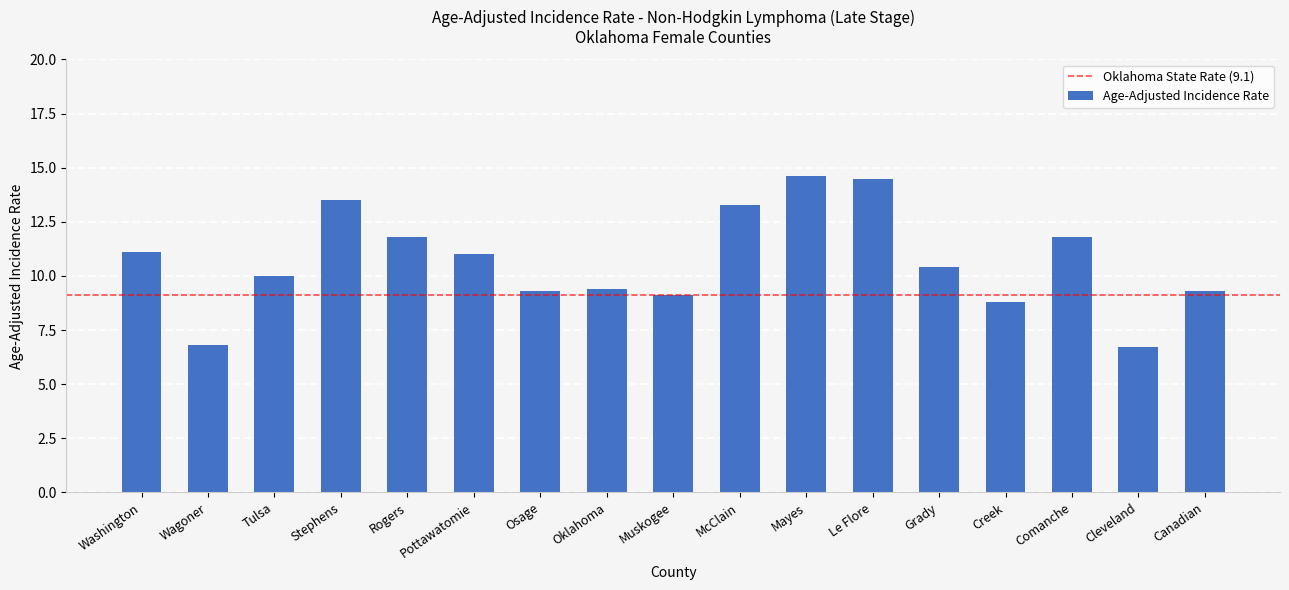

Is it true that the value at Comanche is 7.4?

False